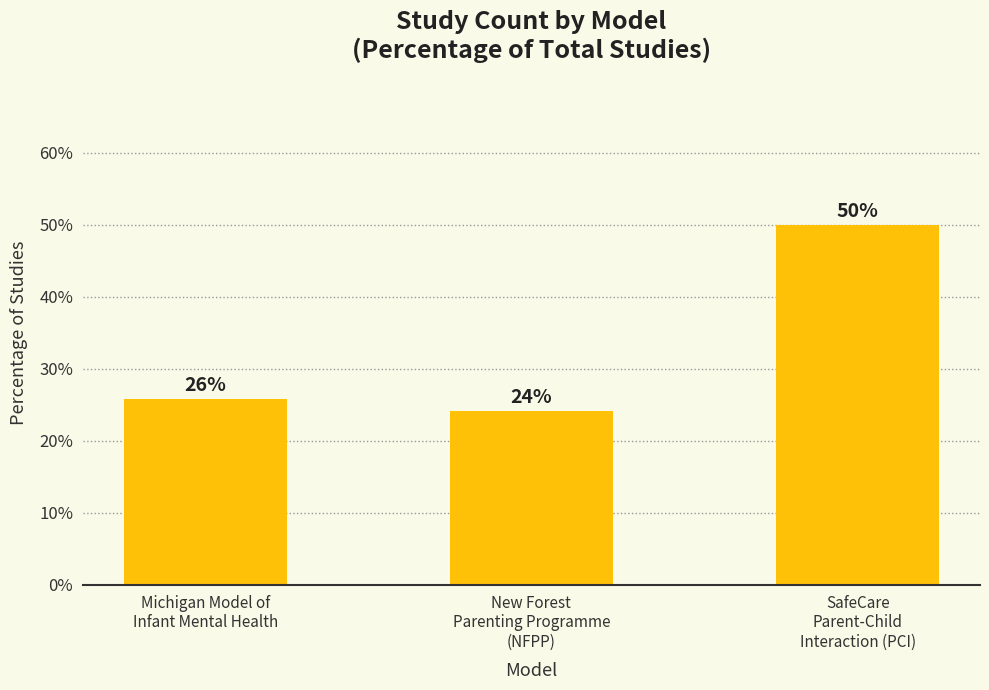

Which has a higher value, New Forest
Parenting Programme
(NFPP) or SafeCare
Parent-Child
Interaction (PCI)?

SafeCare
Parent-Child
Interaction (PCI)